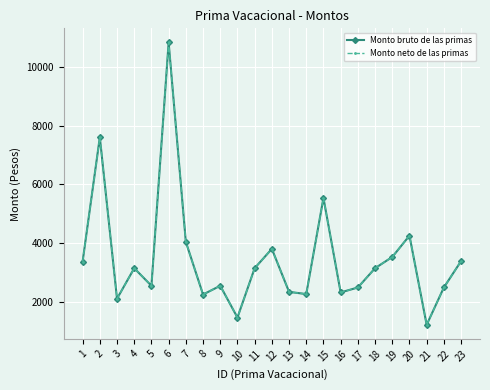

How many interior local valleys does the Monto neto de las primas series have?

7